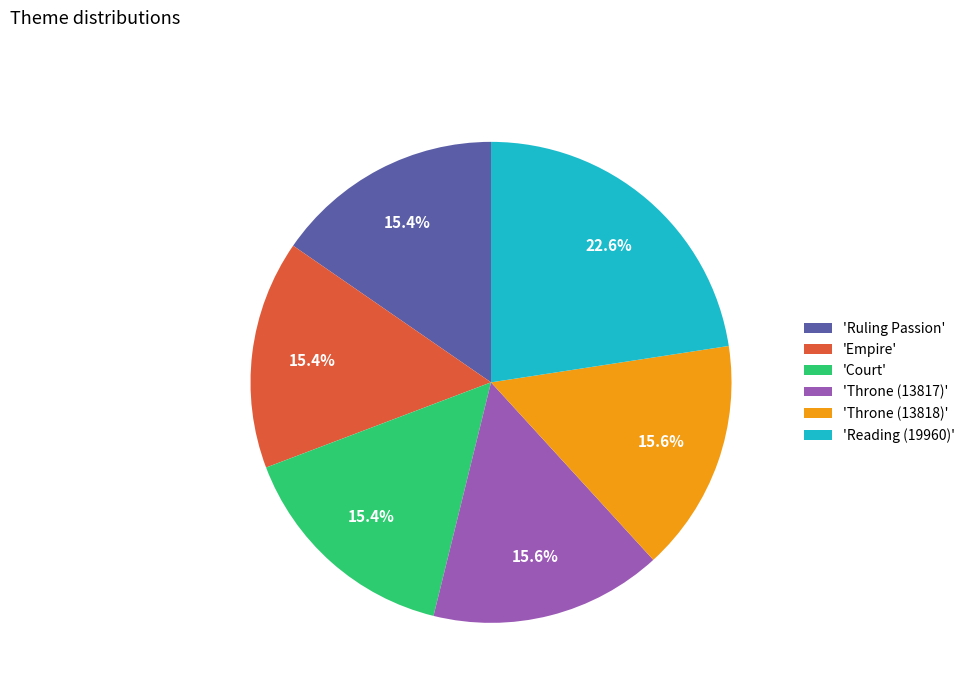

Do 'Throne (13817)' and 'Empire' together represent more than half of the pie?

No